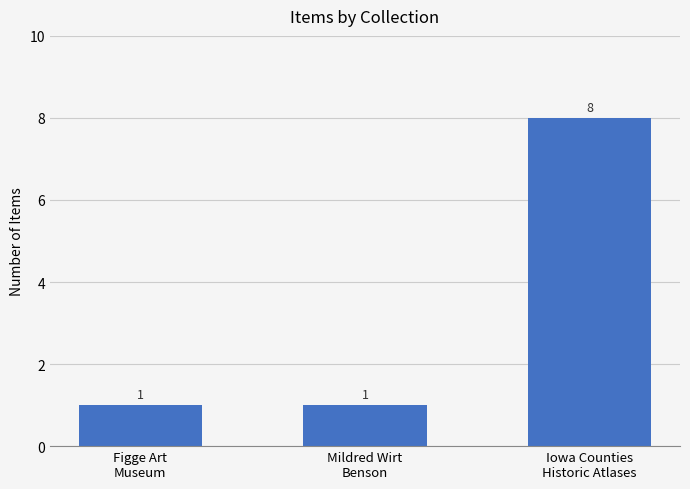

What is the difference between the maximum and second lowest values?

7